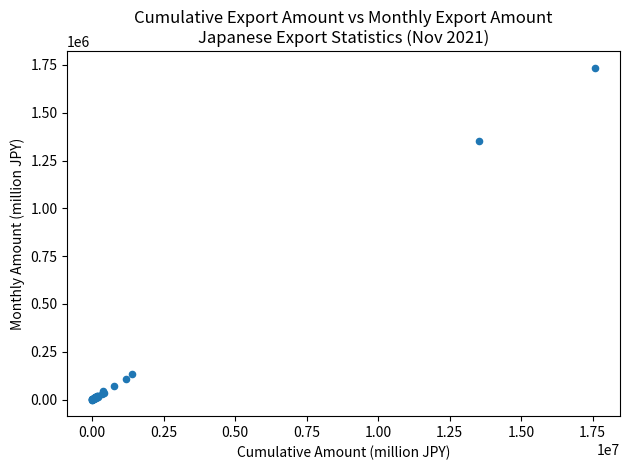

What Y value in the scatter plot is closest to 867584?

1350071.8